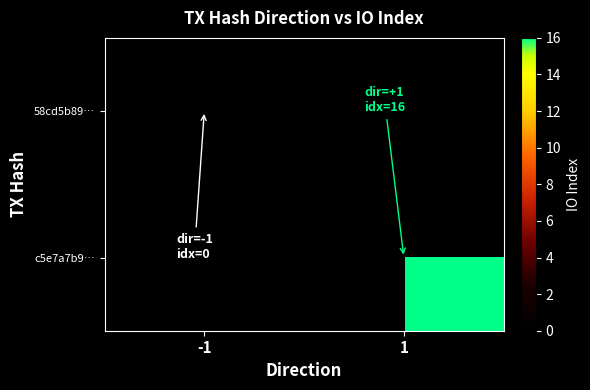

At which label does c5e7a7b9… reach its minimum?

-1